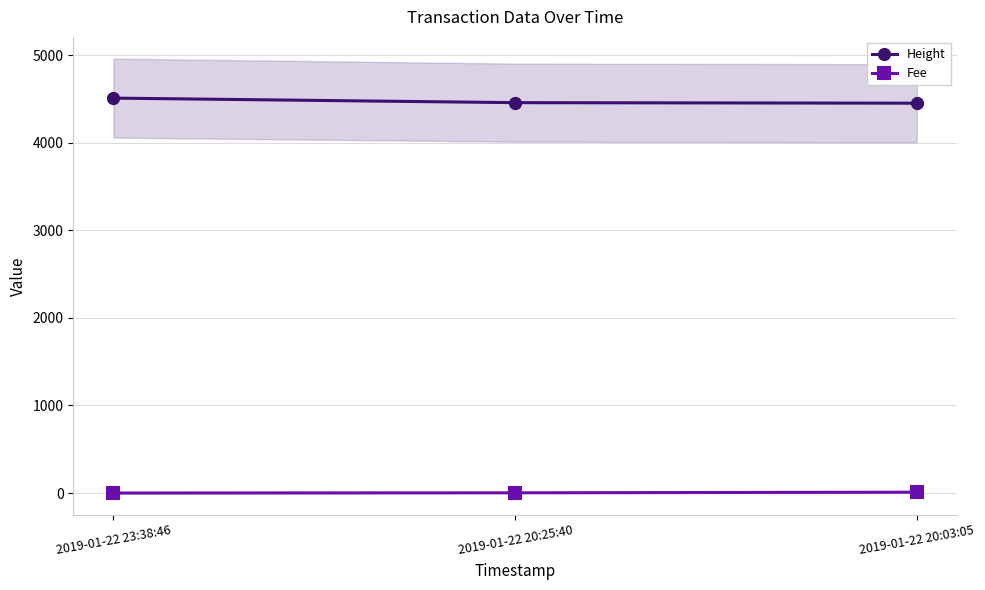

Reading left to right, transcribe all the data shown in this chart.

Height: 2019-01-22 23:38:46=4509.0	2019-01-22 20:25:40=4457.0	2019-01-22 20:03:05=4451.0
Fee: 2019-01-22 23:38:46=0.1	2019-01-22 20:25:40=2.6	2019-01-22 20:03:05=9.8